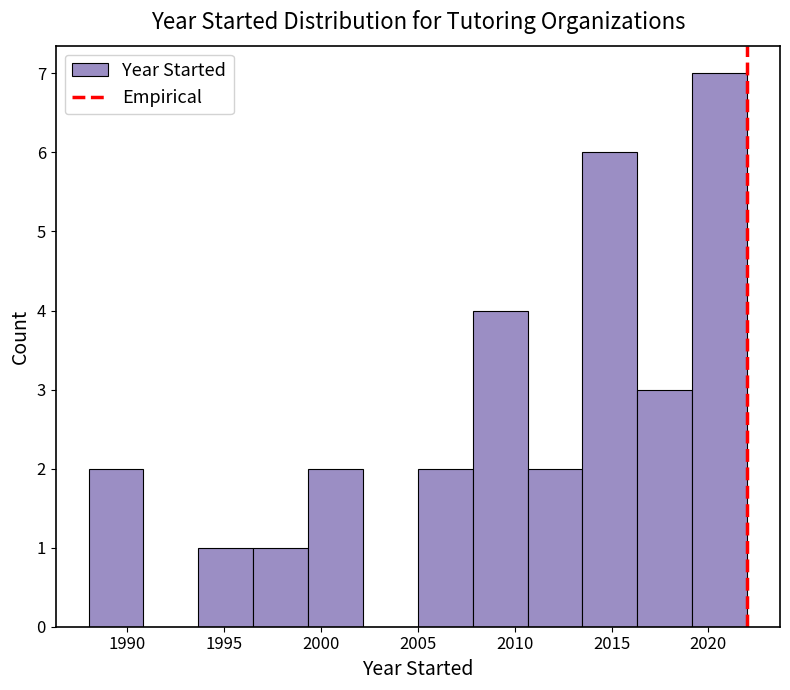

What is the height of the bar covering 2019.0 to 2022.0 on the x-axis? Neither the bar edges nor the heights are printed on the chart, so give them approximately, as read against the axes.

7